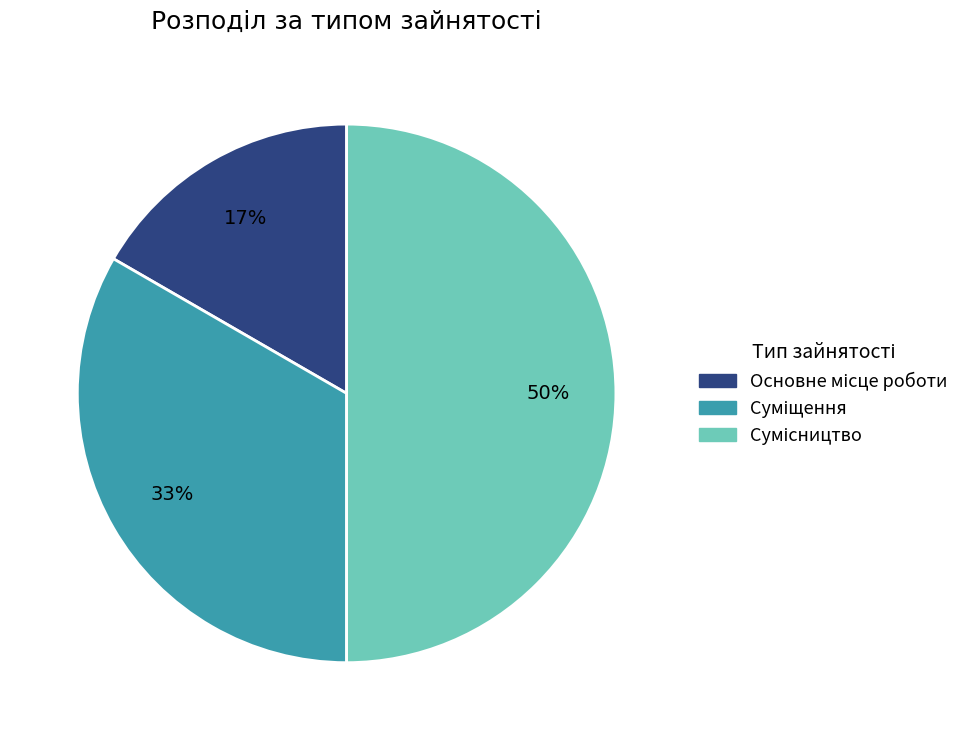

To the nearest percent, what is the difference between the largest and smallest slice percentages?

33%